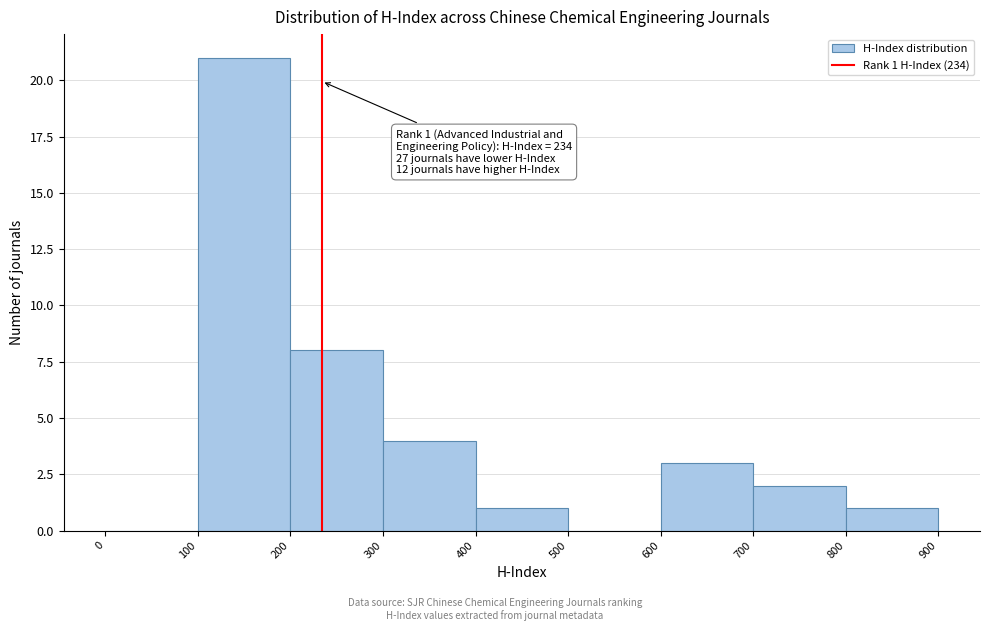

Over which range of the x-axis is the bar tallest?

100 to 200